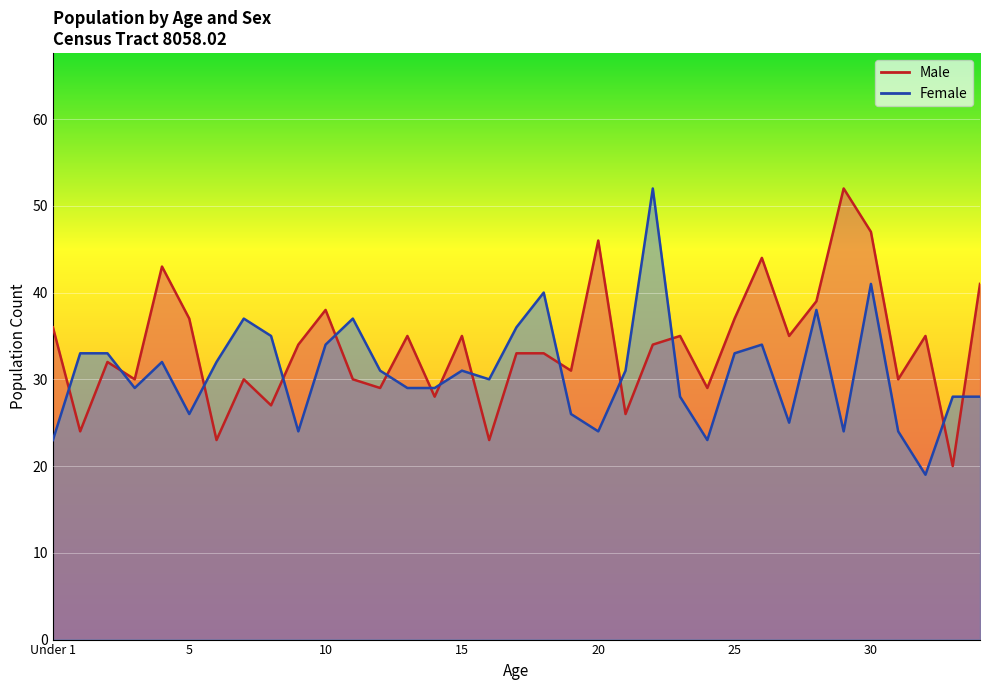

Which series has the widest spread of values?

Female